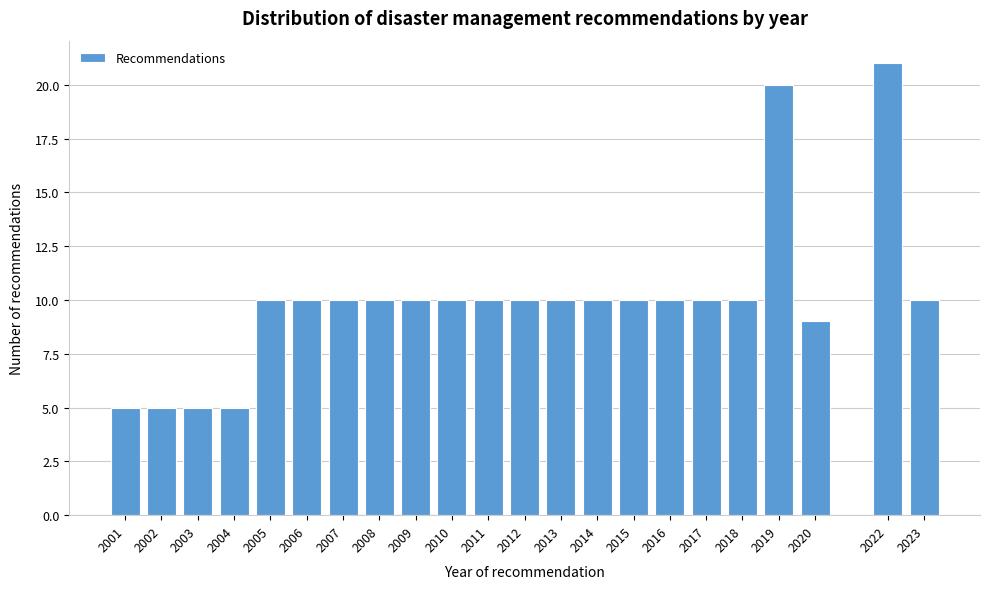

Reading left to right, transcribe all the data shown in this chart.

5	5	5	5	10	10	10	10	10	10	10	10	10	10	10	10	10	10	20	9	21	10